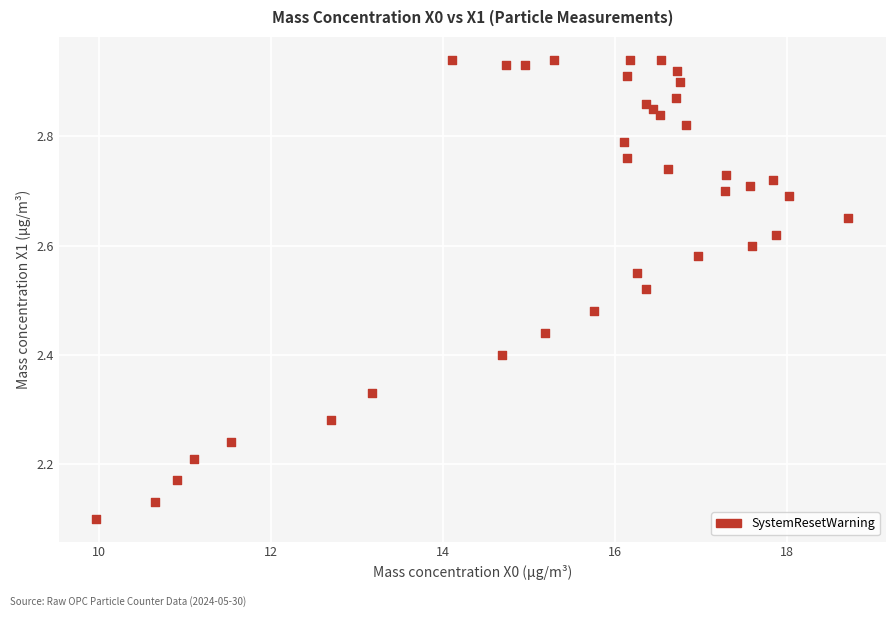

What is the range of X values (max minus min)?

8.7